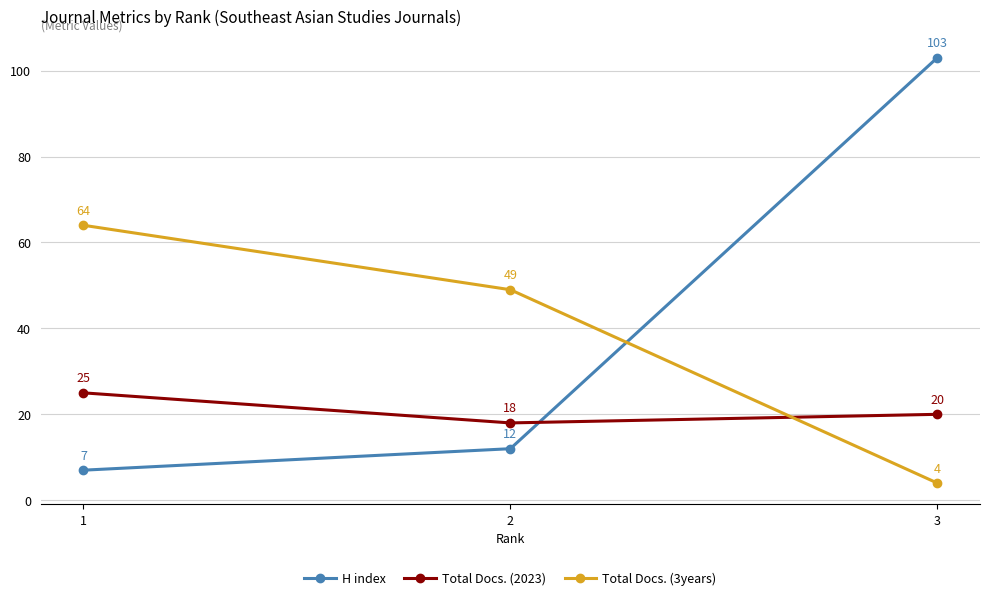

What is the difference between the Total Docs. (3years) values at 2 and 1?

15